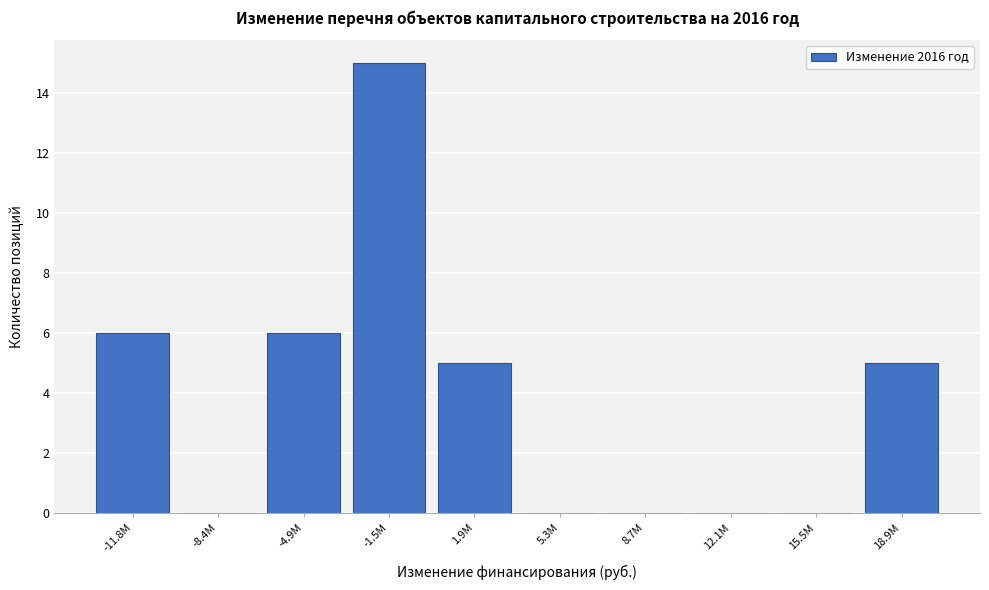

Reading left to right, what are all the values shown in this chart?

-11.8M=6	-8.4M=0	-4.9M=6	-1.5M=15	1.9M=5	5.3M=0	8.7M=0	12.1M=0	15.5M=0	18.9M=5